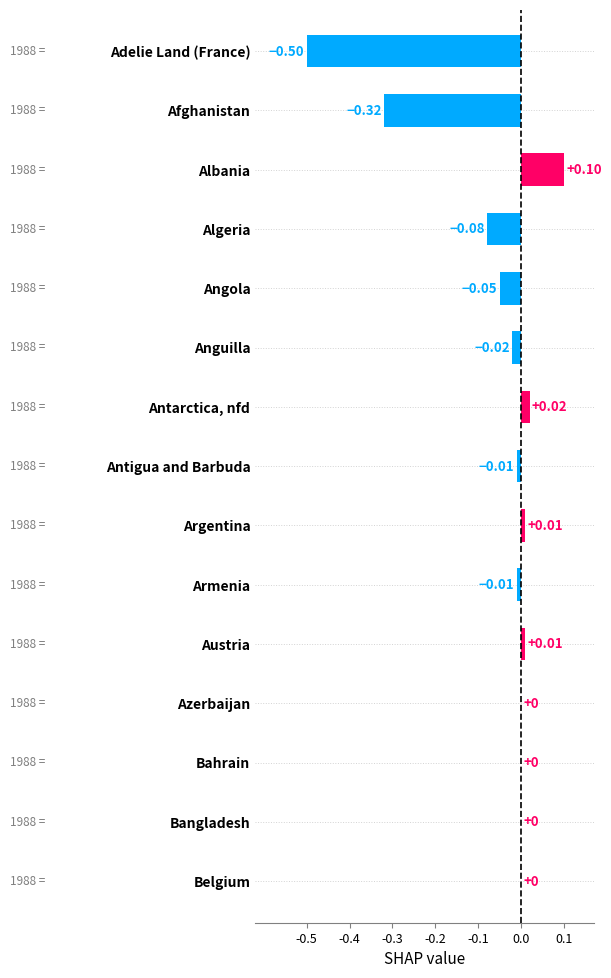

Which label corresponds to the largest value in the chart?

Albania